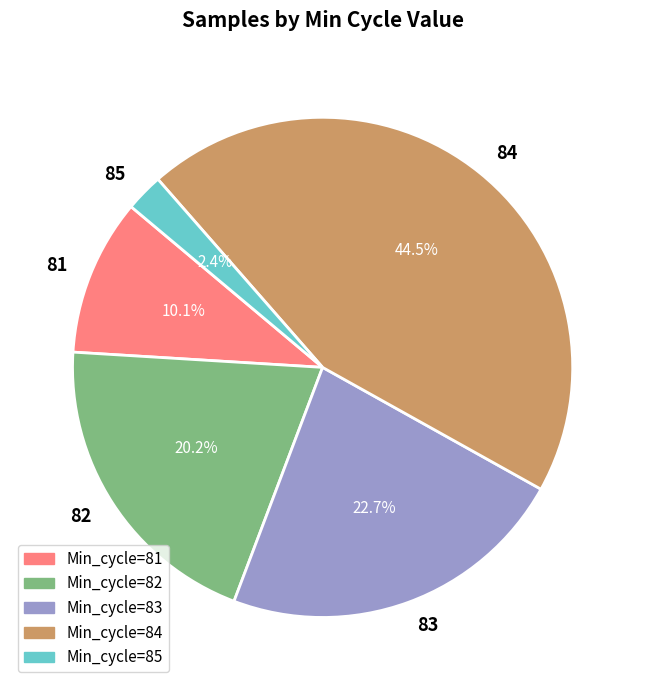

Does 83 represent more than half of the total?

No